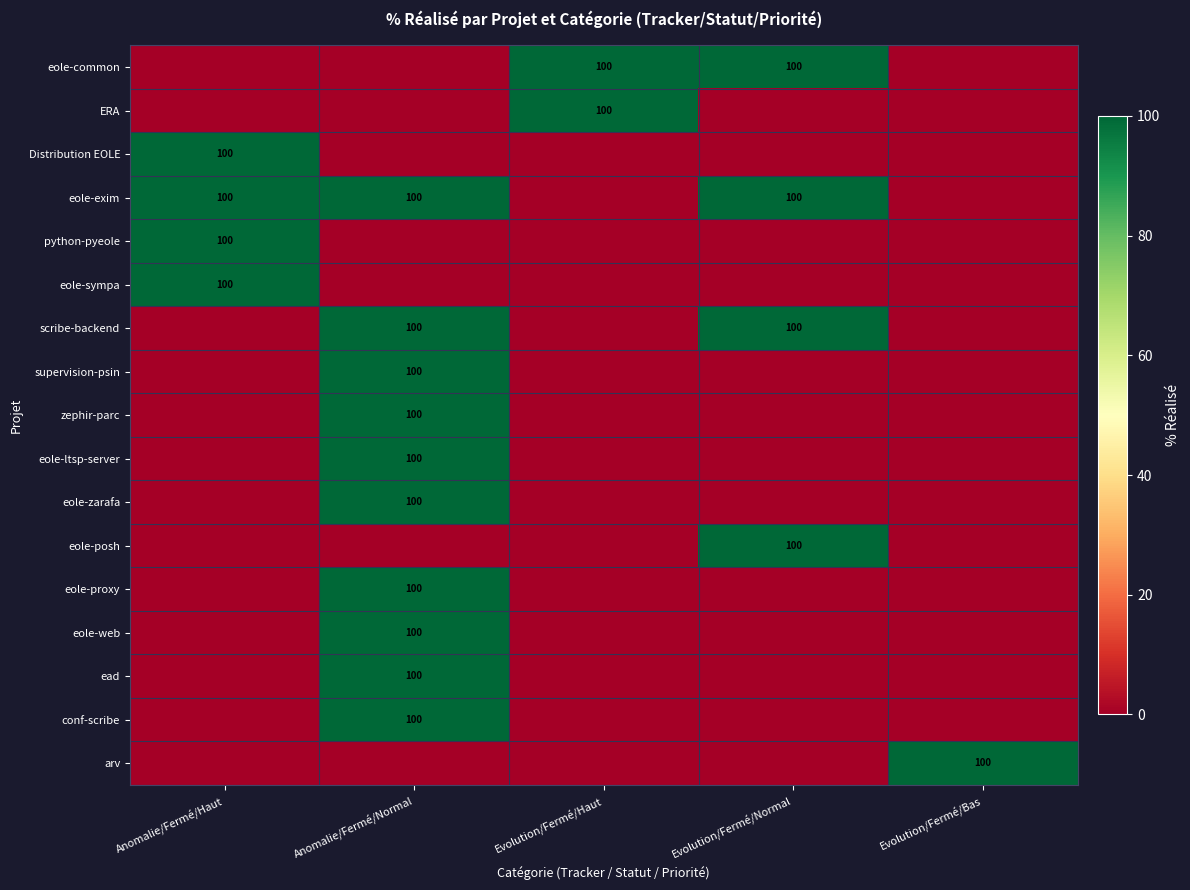

Which series has the largest range (max minus min)?

eole-common